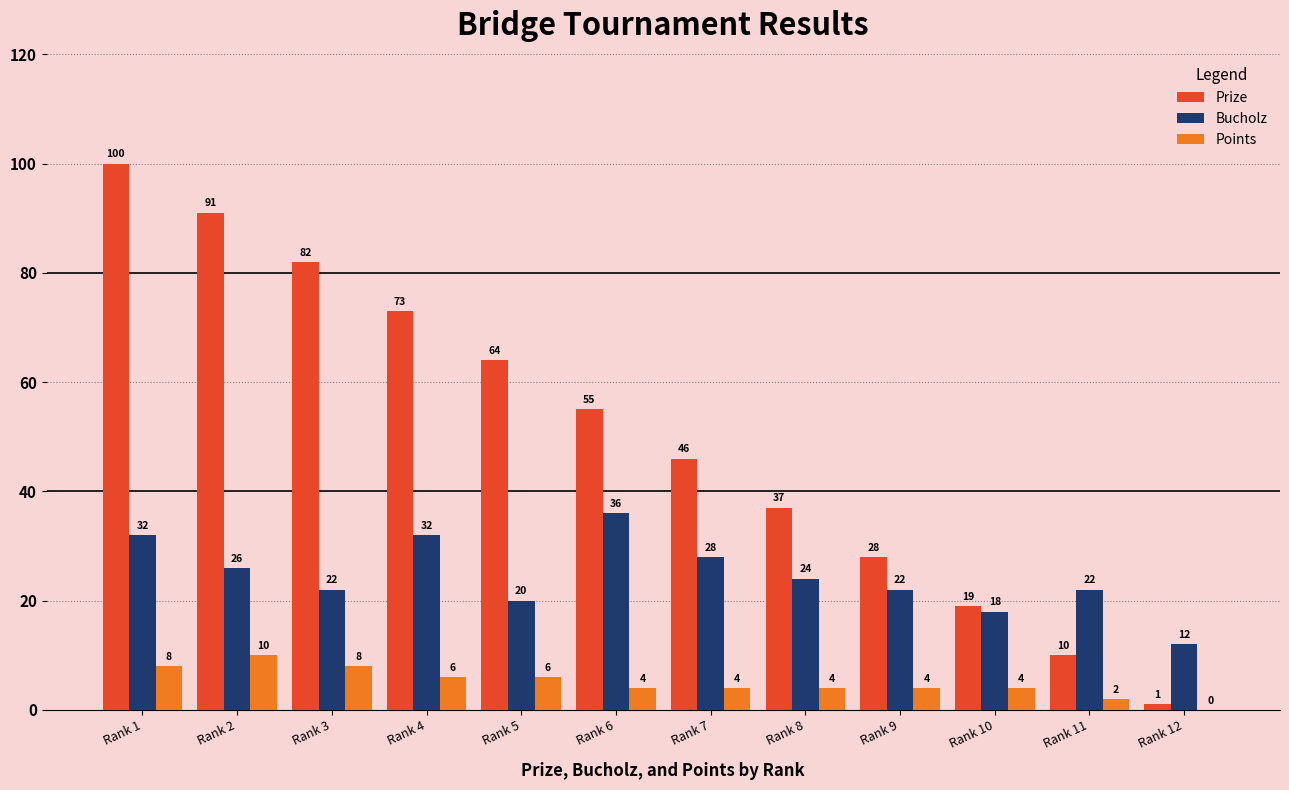

How many groups of bars are there?

12